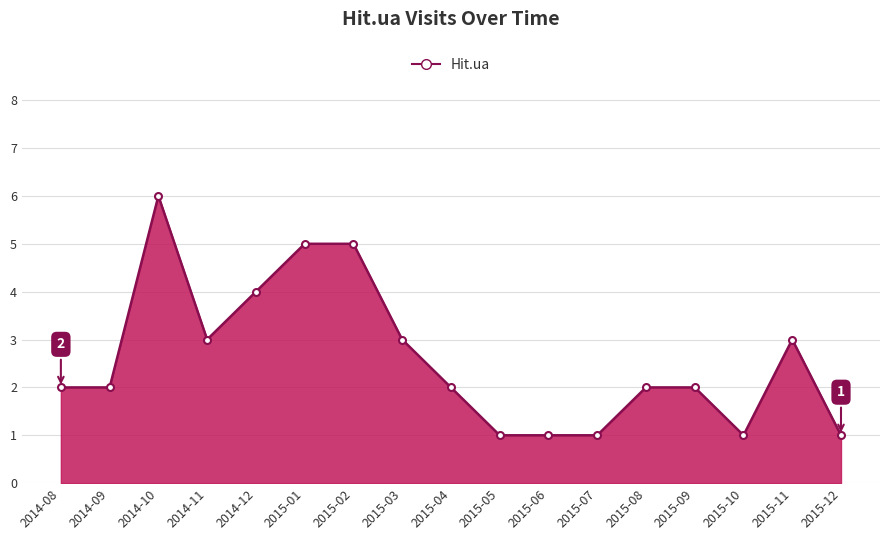

At which category does the data reach its first local peak?

2014-10